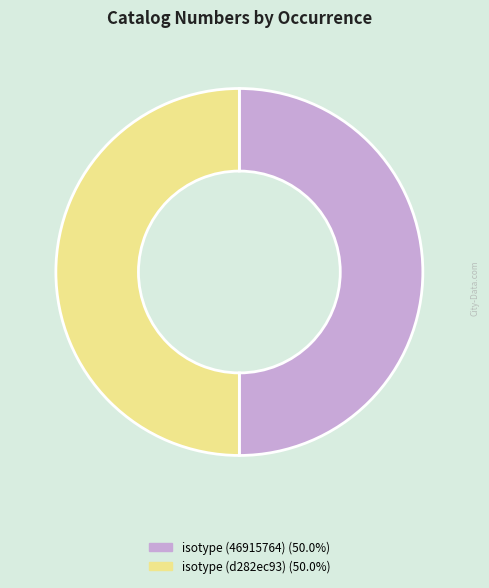

Is the sum of isotype (d282ec93) and isotype (46915764) greater than half?

Yes